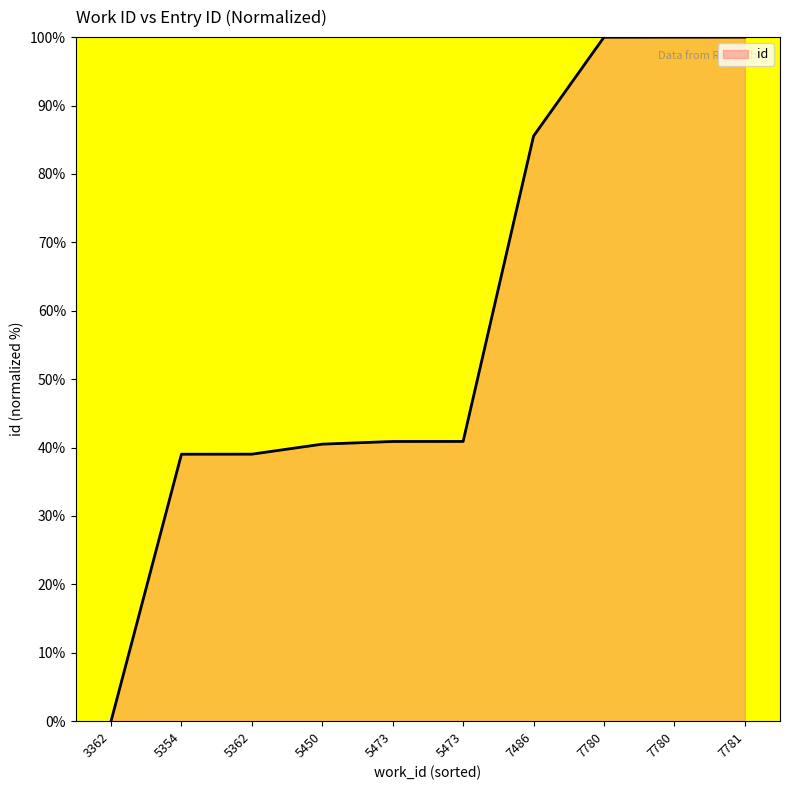

Does the chart have visible grid lines?

No